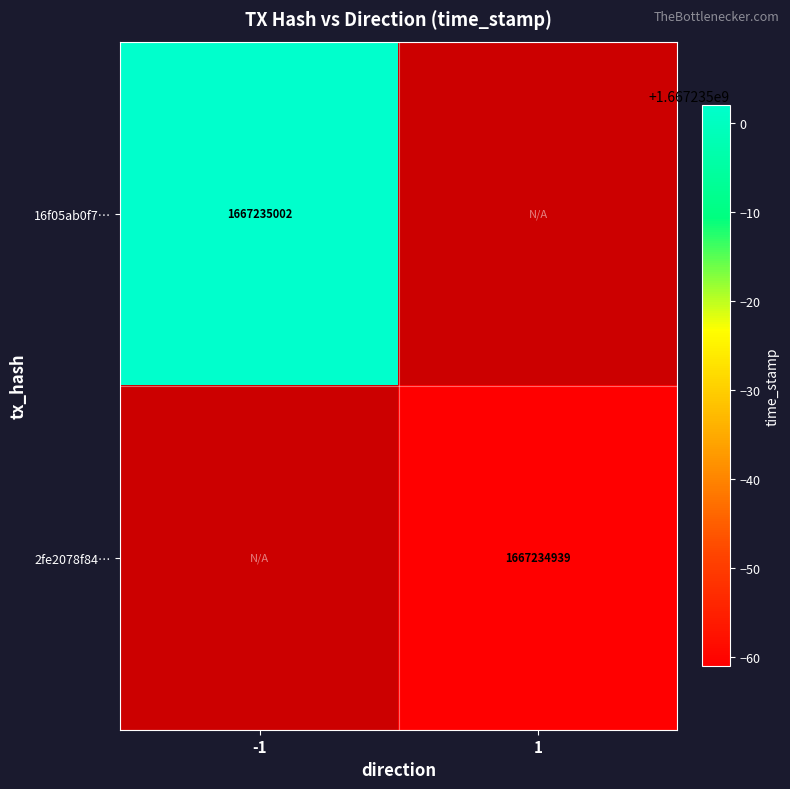

Rank the series at 1 from highest to lowest value.

2fe2078f84261caaf87aaed7e1413bdc8b5e2c7, 16f05ab0f7e332da89d0cbc39e1bf260bba9b45